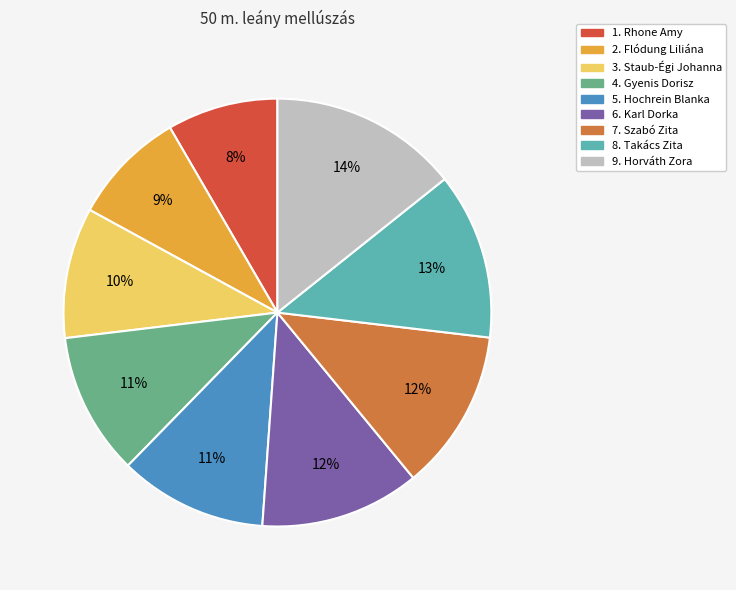

What is the ratio of the value at 3. Staub-Égi Johanna to the value at 8. Takács Zita?

0.8